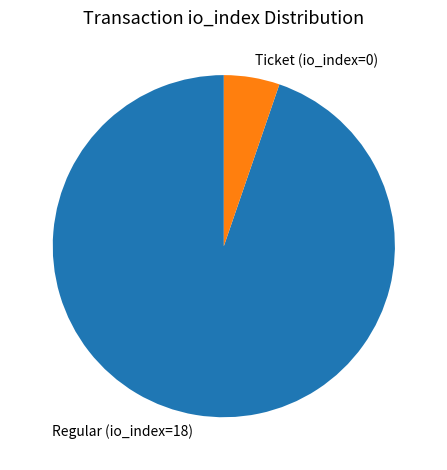

Approximately how many times larger is the value at Regular (io_index=18) compared to Ticket (io_index=0)?

18.0